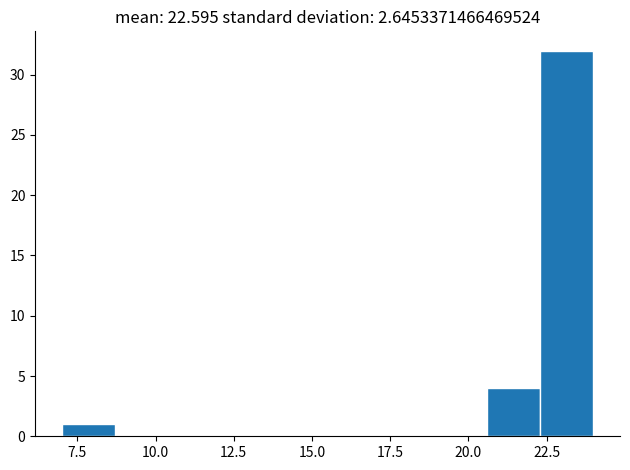

Around what value on the x-axis is the tallest bar? Give the approximate position of its centre, as read against the axis.

23.0